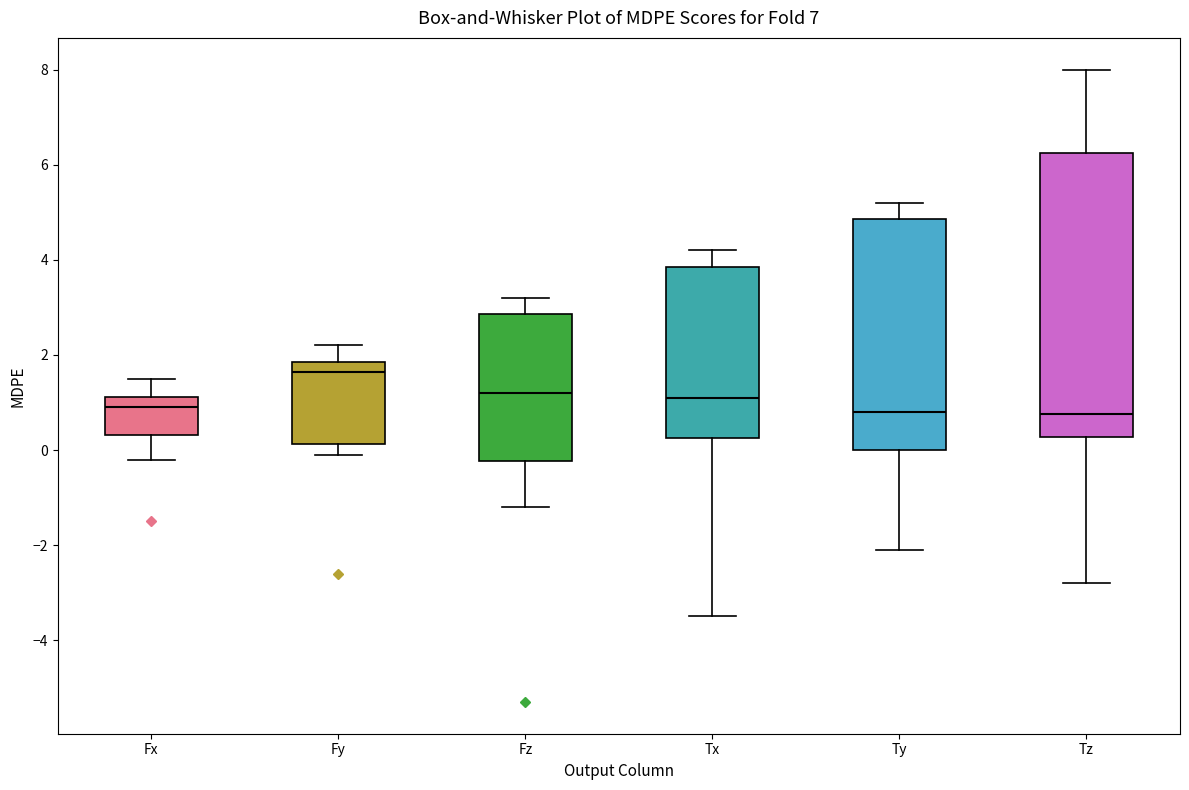

Where does the upper whisker of the box for Tx end on the y-axis? The values are not printed on the chart, so give them approximately, as read against the axis.

4.2